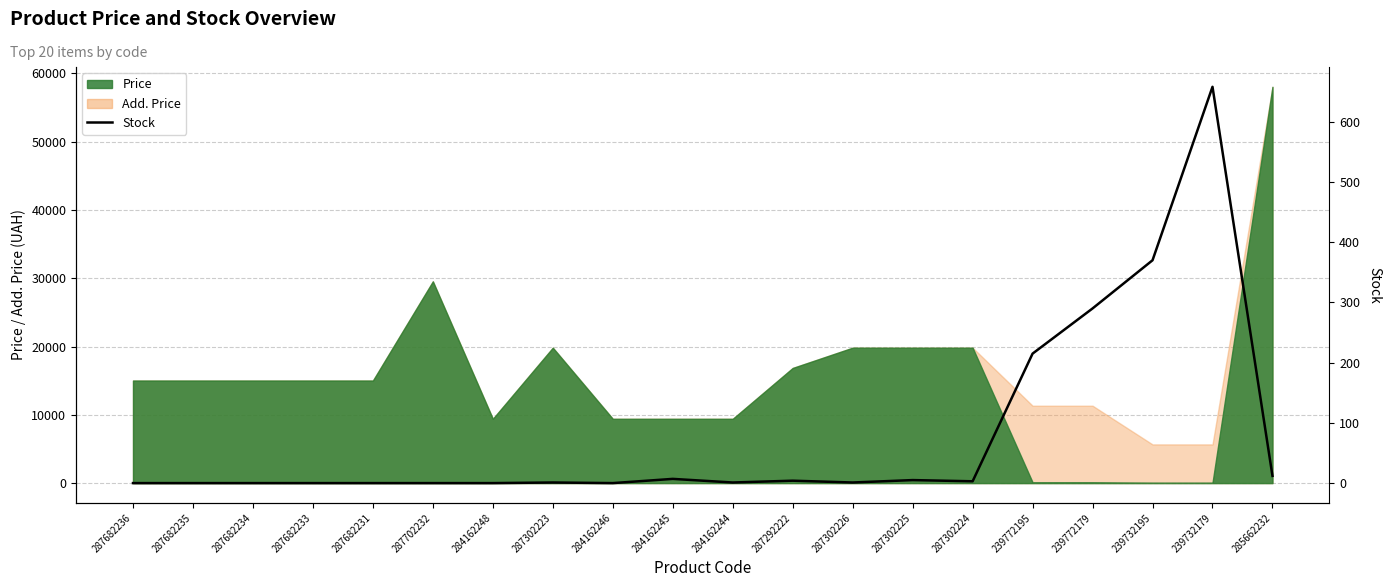

What is the change in value from 239772195 to 239772179?

+75